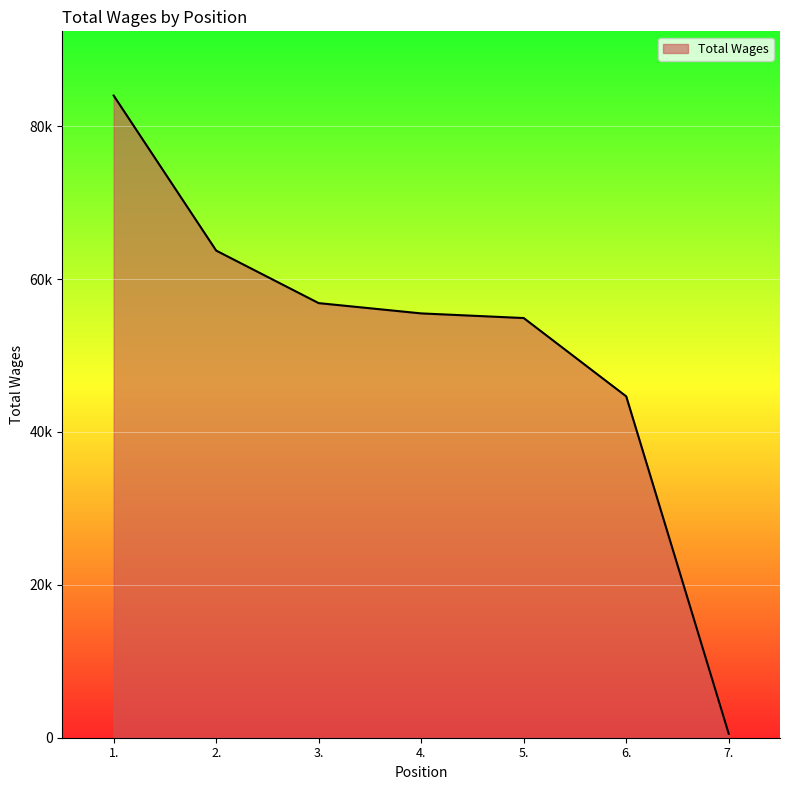

Reading left to right, transcribe all the data shown in this chart.

84013	63730	56857	55512	54905	44658	518